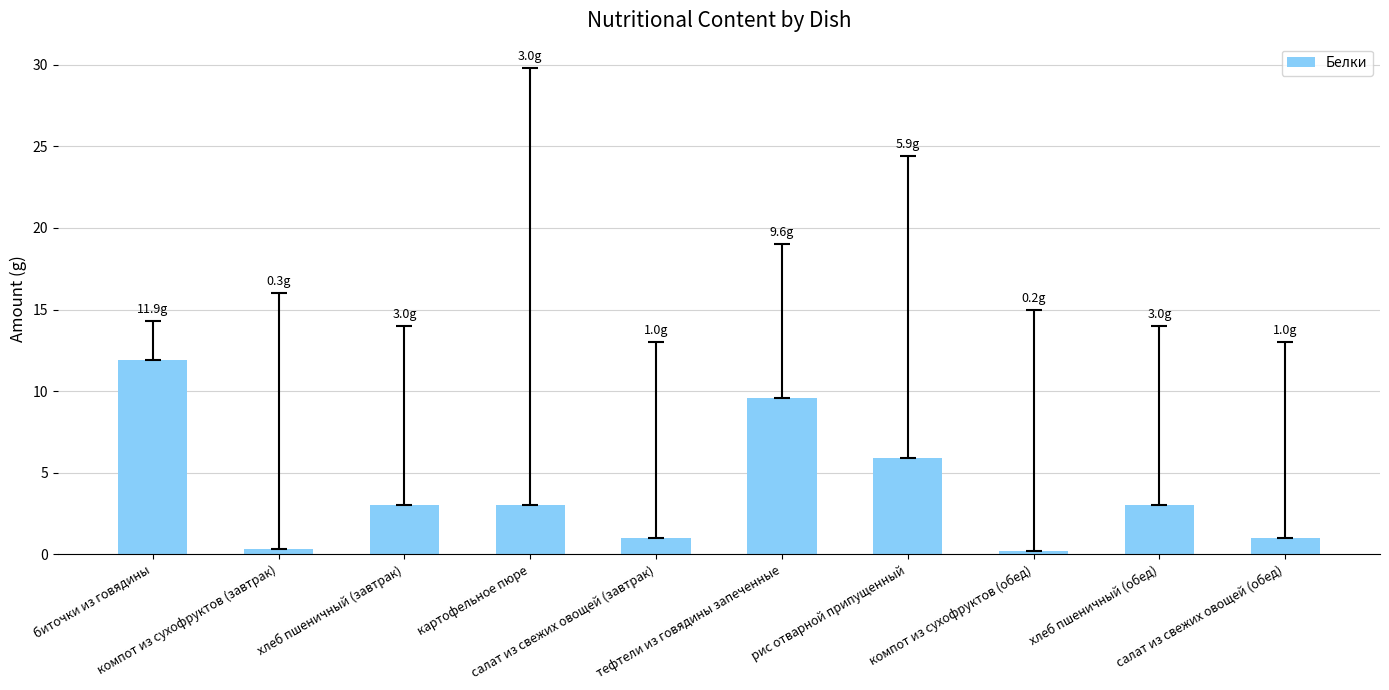

What is the value of the 2nd bar from the left?

0.3